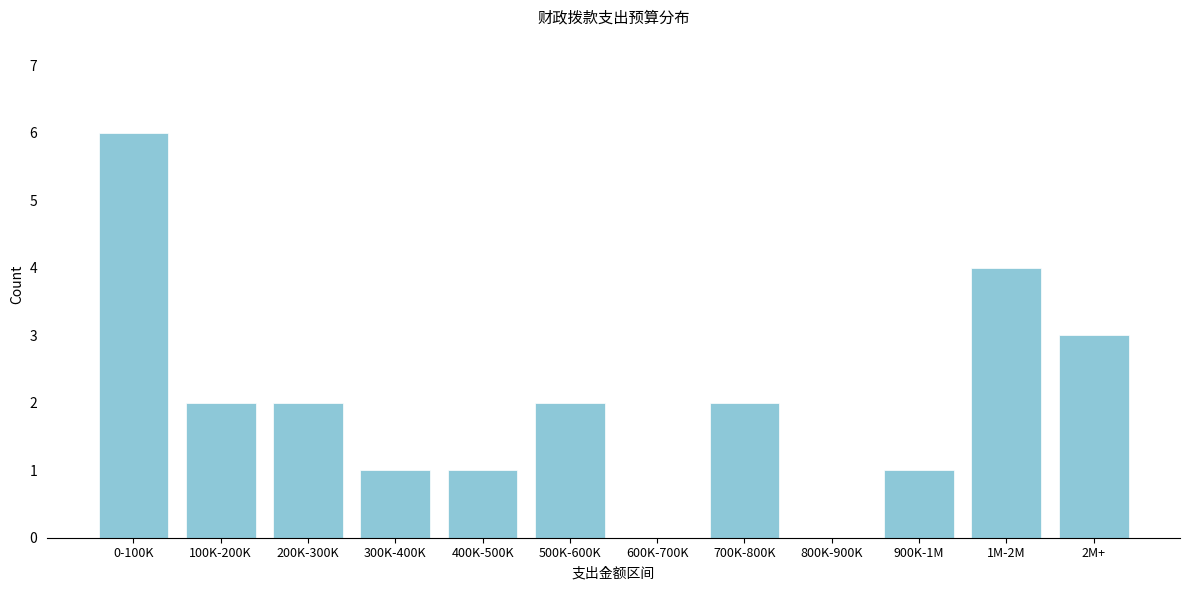

Reading right to left, what are all the values shown in this chart?

2M+=3	1M-2M=4	900K-1M=1	800K-900K=0	700K-800K=2	600K-700K=0	500K-600K=2	400K-500K=1	300K-400K=1	200K-300K=2	100K-200K=2	0-100K=6